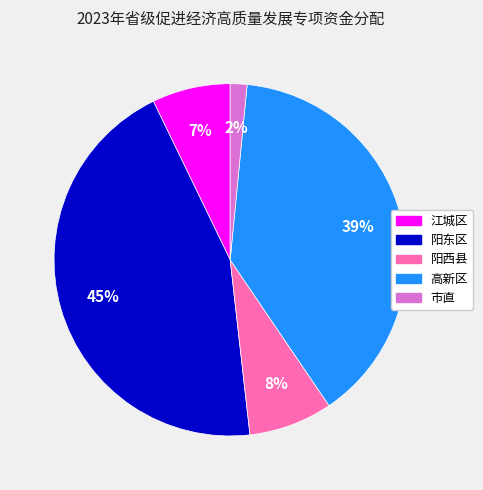

Rank the categories by value from highest to lowest.

阳东区, 高新区, 阳西县, 江城区, 市直